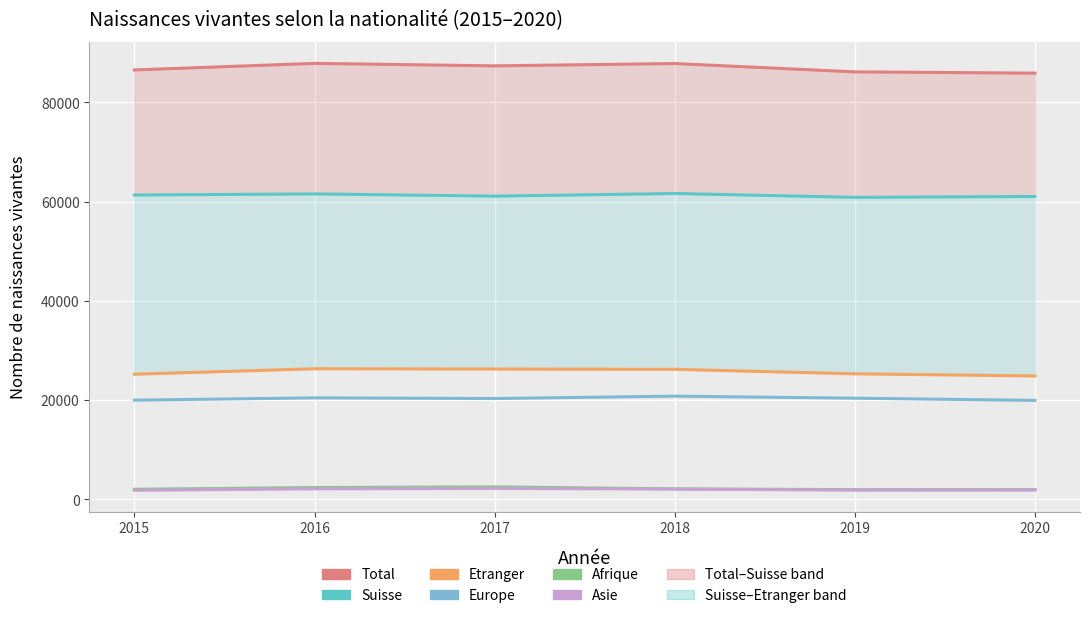

What are all the series names shown in the legend?

Total, Suisse, Etranger, Europe, Afrique, Asie